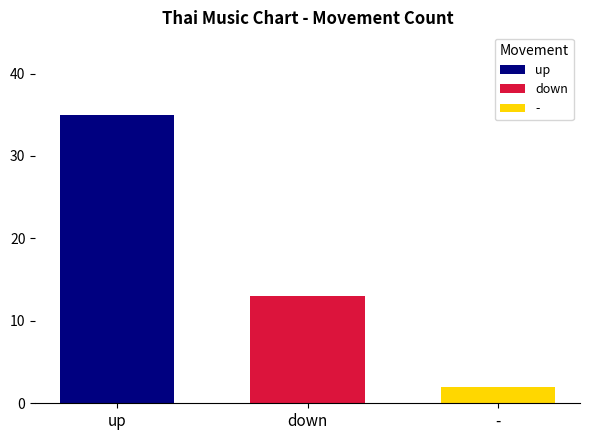

List the series in order of their overall mean, lowest first.

-, down, up